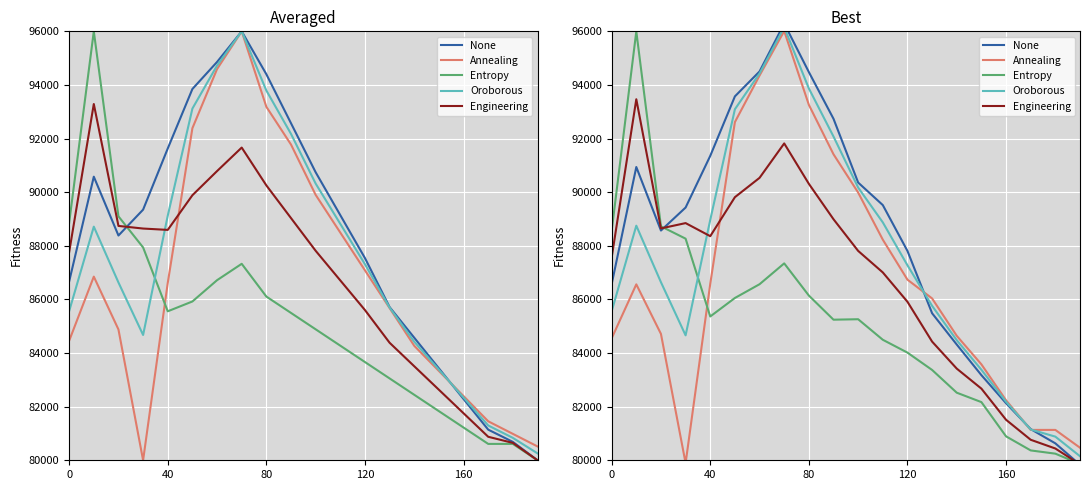

What is the greatest value displayed?

96292.9